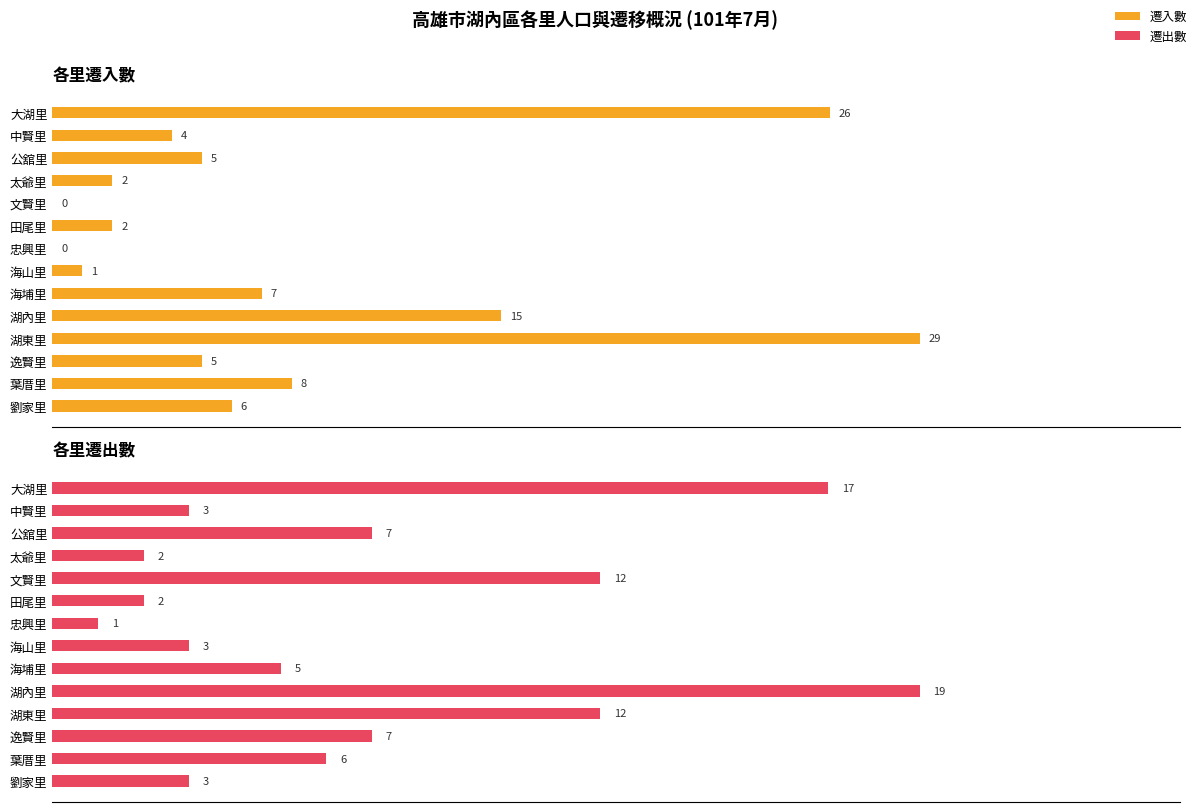

At how many categories does at least one series exceed 17?

3